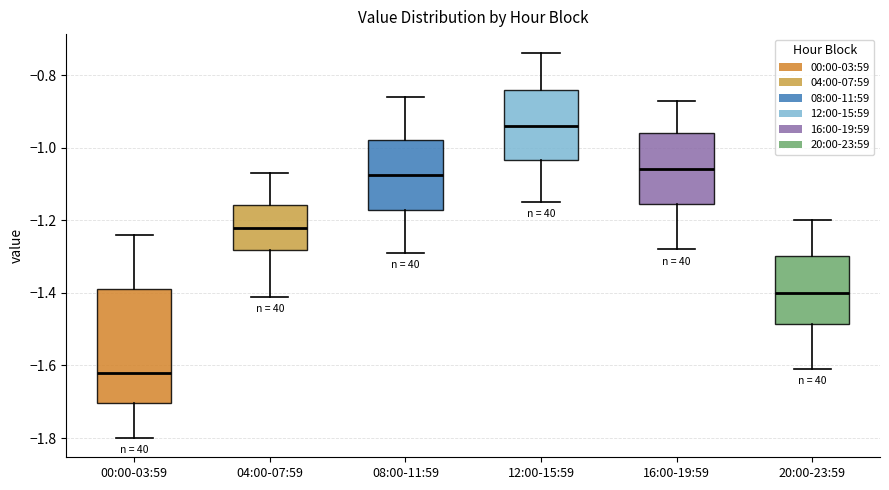

Reading left to right, transcribe this box plot: for each box, give where its median line is, the range the box spans, and where its two whiskers end, as read against the y-axis. The values are not printed on the chart, so give them approximately, as read against the axis.

00:00-03:59: median -1.62, box -1.70 to -1.38, whiskers -1.80 to -1.24
04:00-07:59: median -1.22, box -1.28 to -1.16, whiskers -1.40 to -1.06
08:00-11:59: median -1.08, box -1.18 to -0.98, whiskers -1.28 to -0.86
12:00-15:59: median -0.94, box -1.04 to -0.84, whiskers -1.14 to -0.74
16:00-19:59: median -1.06, box -1.16 to -0.96, whiskers -1.28 to -0.86
20:00-23:59: median -1.40, box -1.48 to -1.30, whiskers -1.60 to -1.20